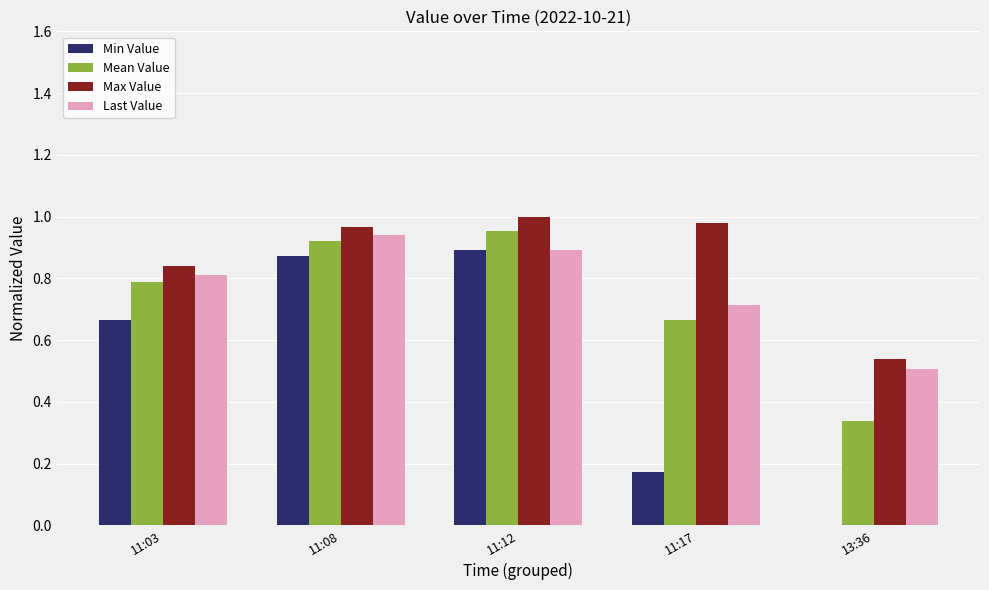

Which series has the largest total across all categories?

Max Value